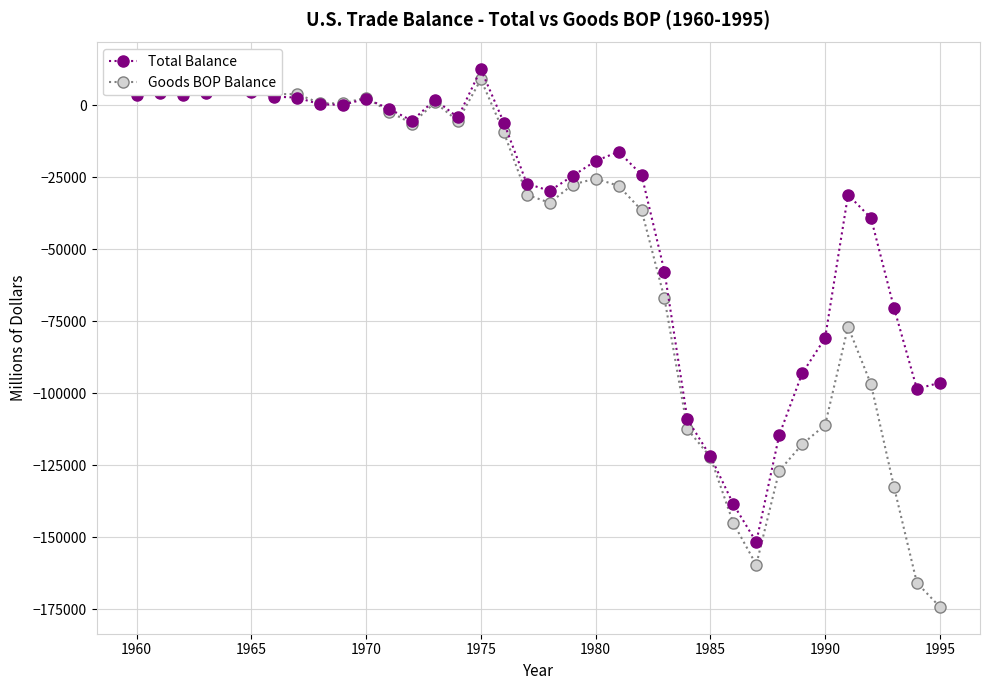

What is the value of the Goods BOP Balance point at the 15th from the left?

-5505